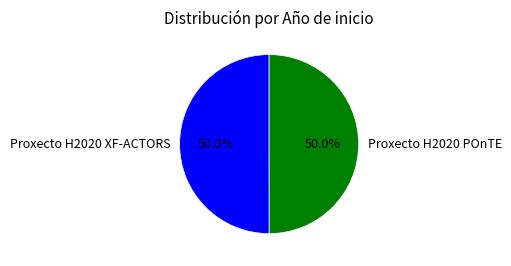

Combined, what portion of the pie is Proxecto H2020 POnTE and Proxecto H2020 XF-ACTORS?

100.0%